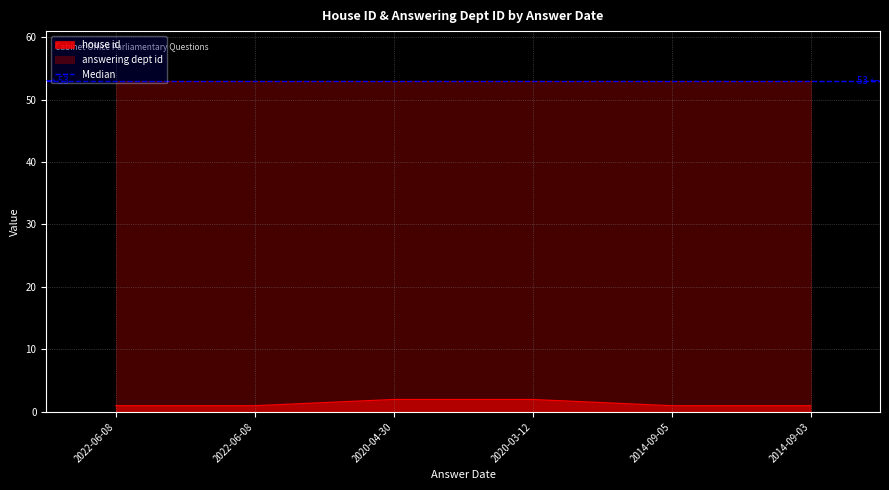

What is the label of the 5th point from the left?

2014-09-05